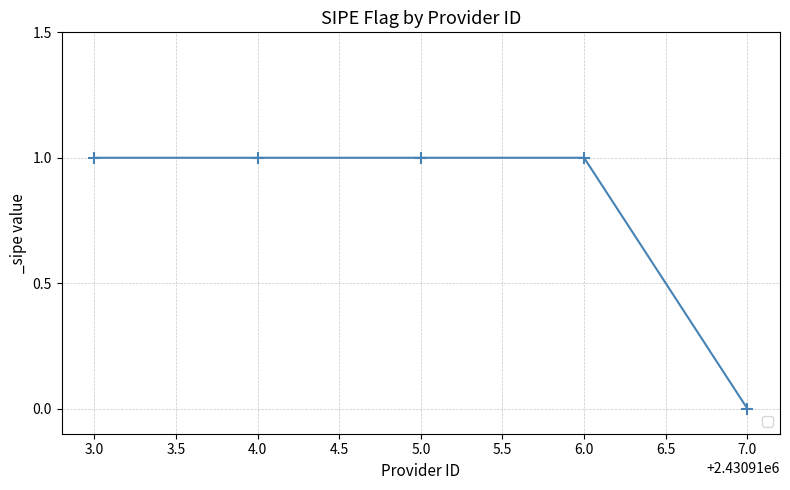

Which has a higher value, 3.0 or 7.0?

3.0